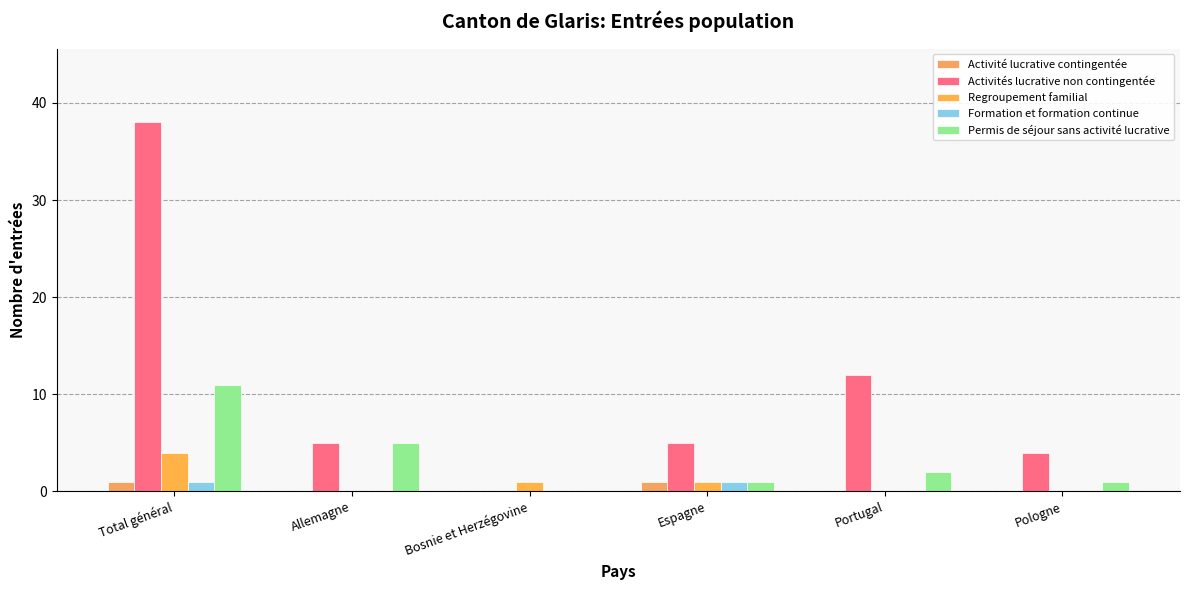

What is the sum of all Formation et formation continue values?

2